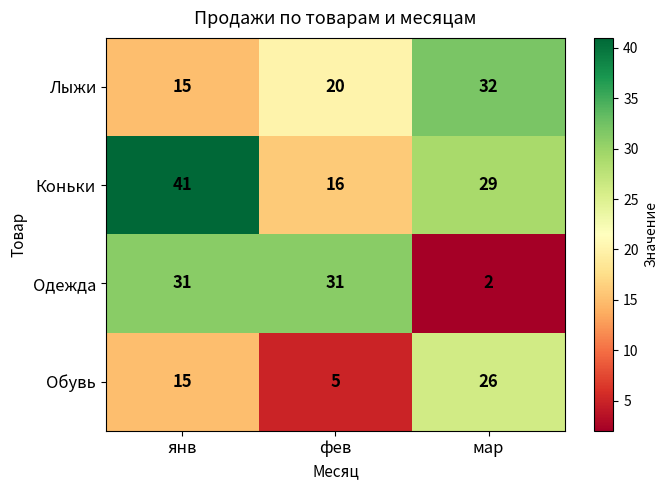

At which label does Коньки first exceed 29?

янв